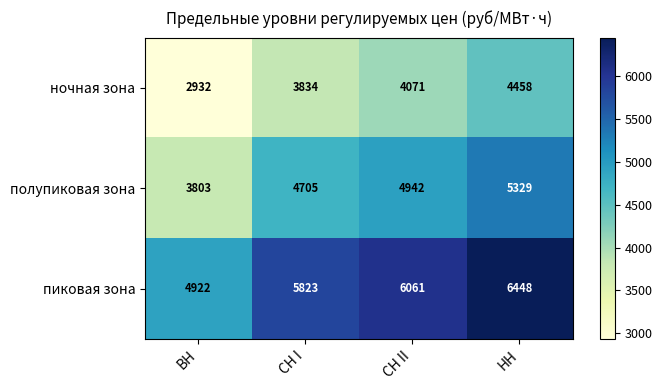

Which category has the lowest value across all series?

ВН